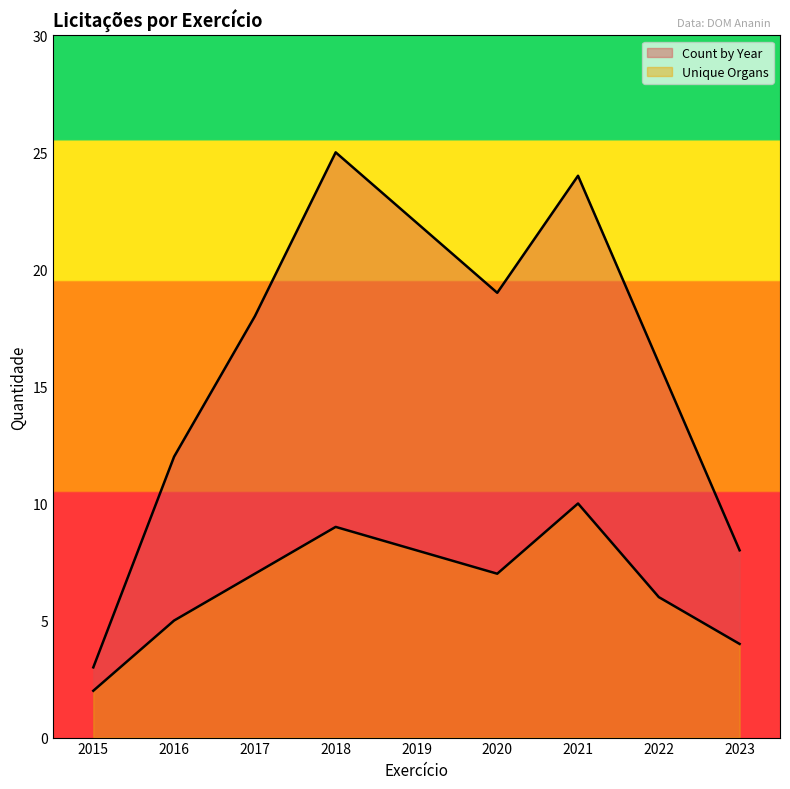

What is the sum of the Unique Organs values at 2020 and 2019?

15